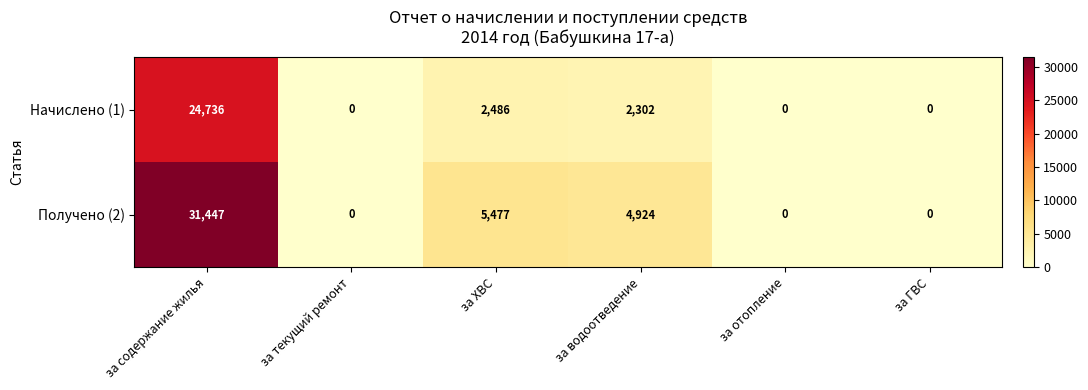

Is it true that Получено (2) equals 31447 at за содержание жилья?

True